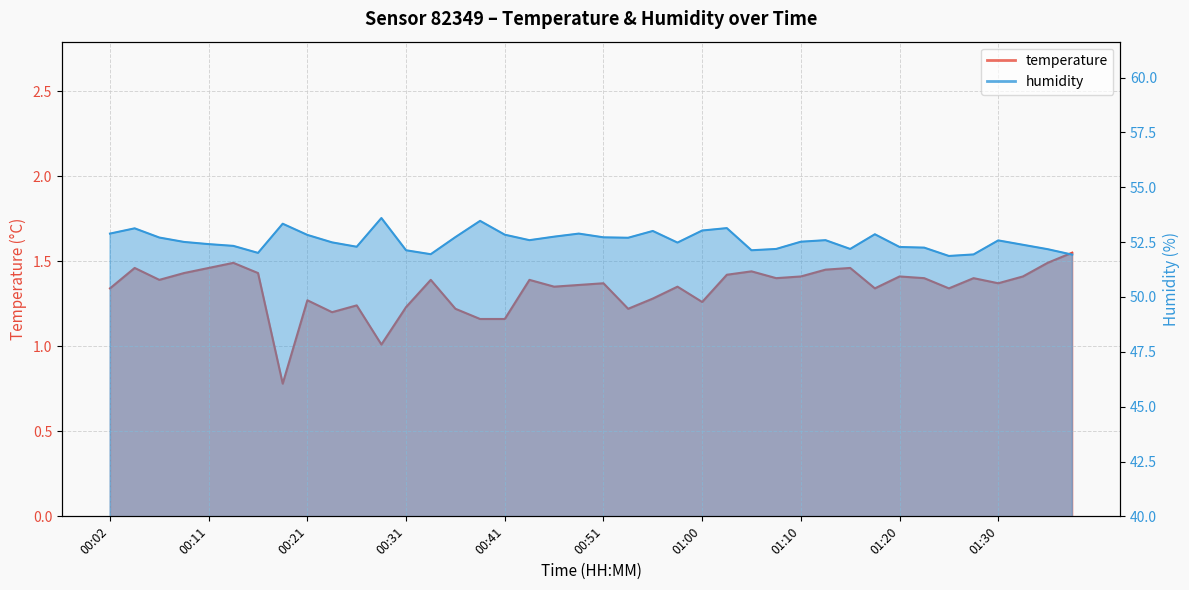

Rank the series by their maximum value, from lowest to highest.

temperature, humidity